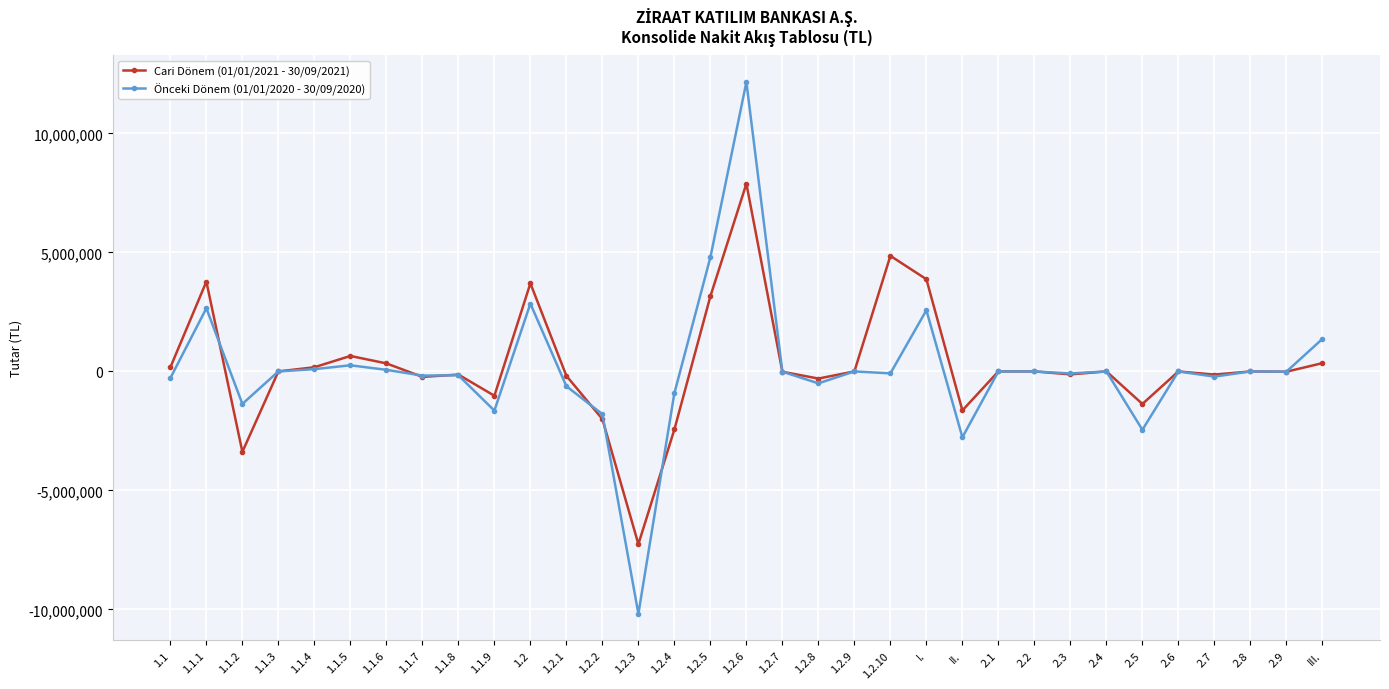

At which label is Önceki Dönem (01/01/2020 - 30/09/2020) closest to 988105?

III.